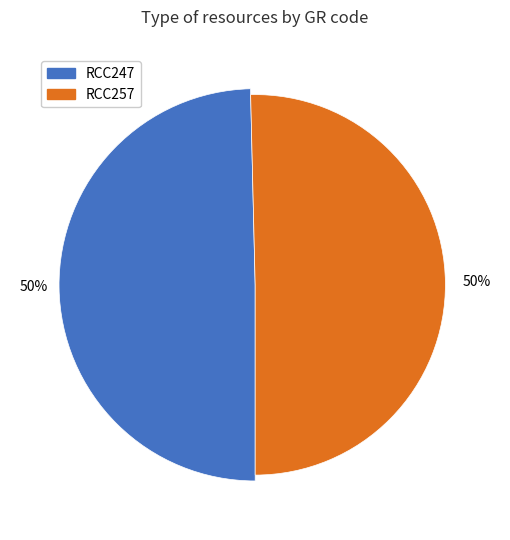

How many segments does this pie chart have?

2